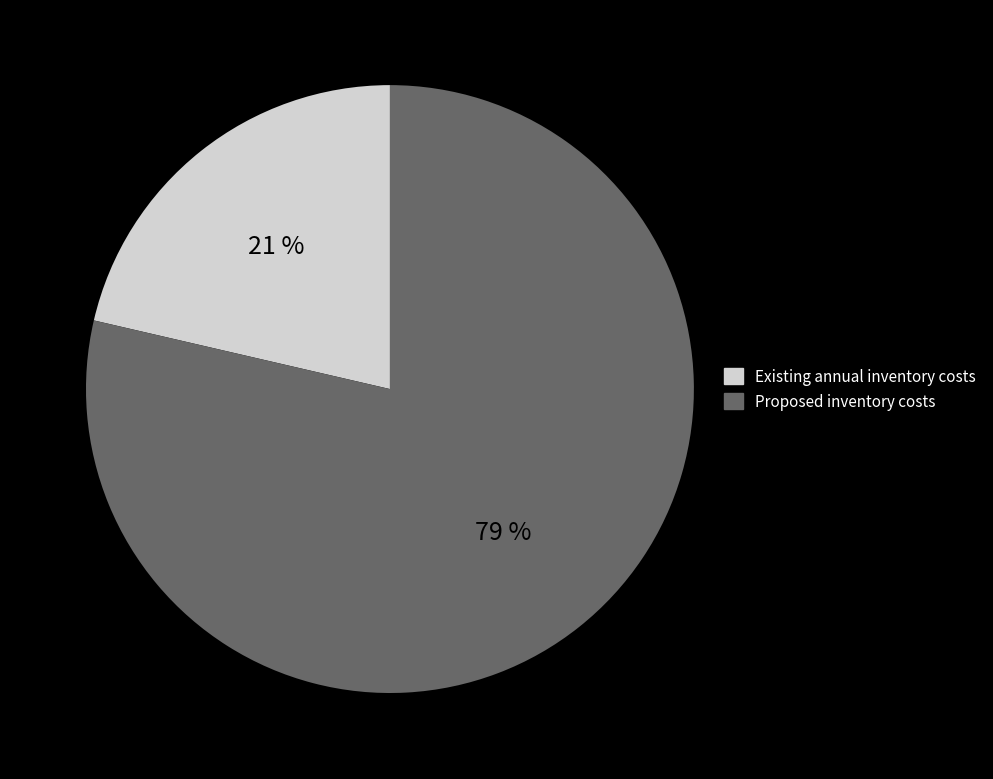

Between Proposed inventory costs and Existing annual inventory costs, which is larger?

Proposed inventory costs